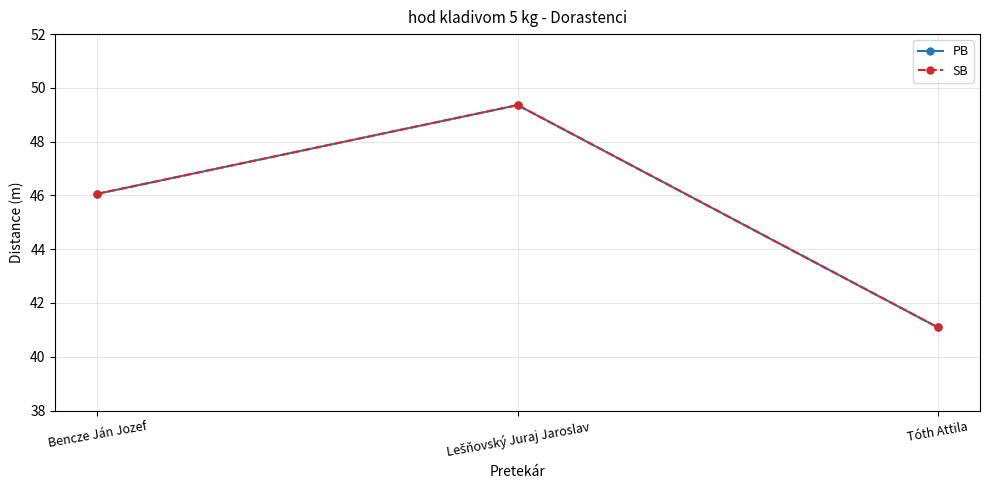

Is this an area chart (filled region under the line)?

No